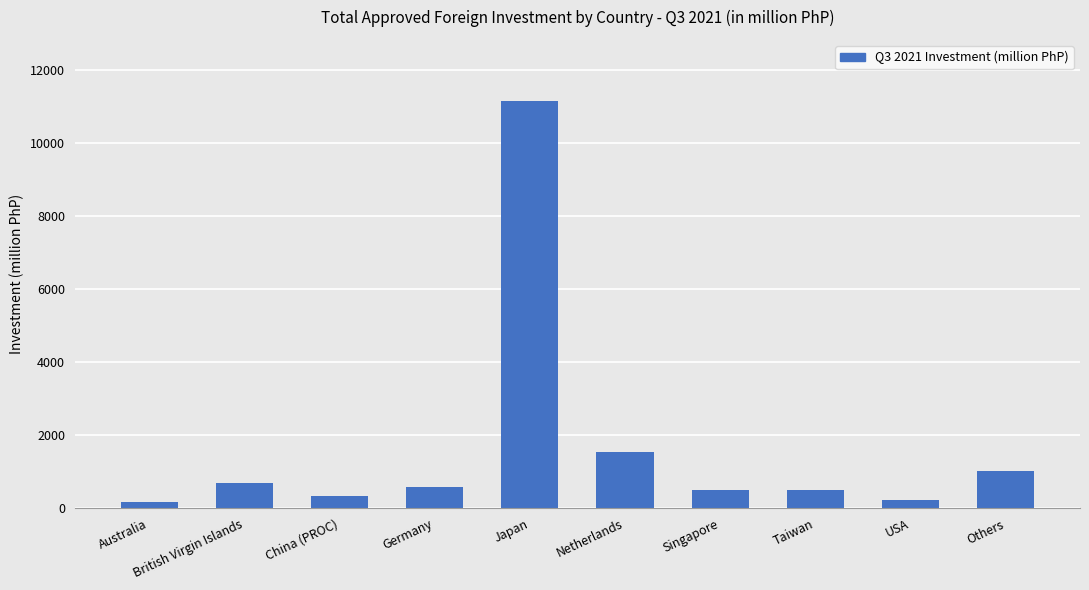

What is the change in value from British Virgin Islands to Others?

+311.8